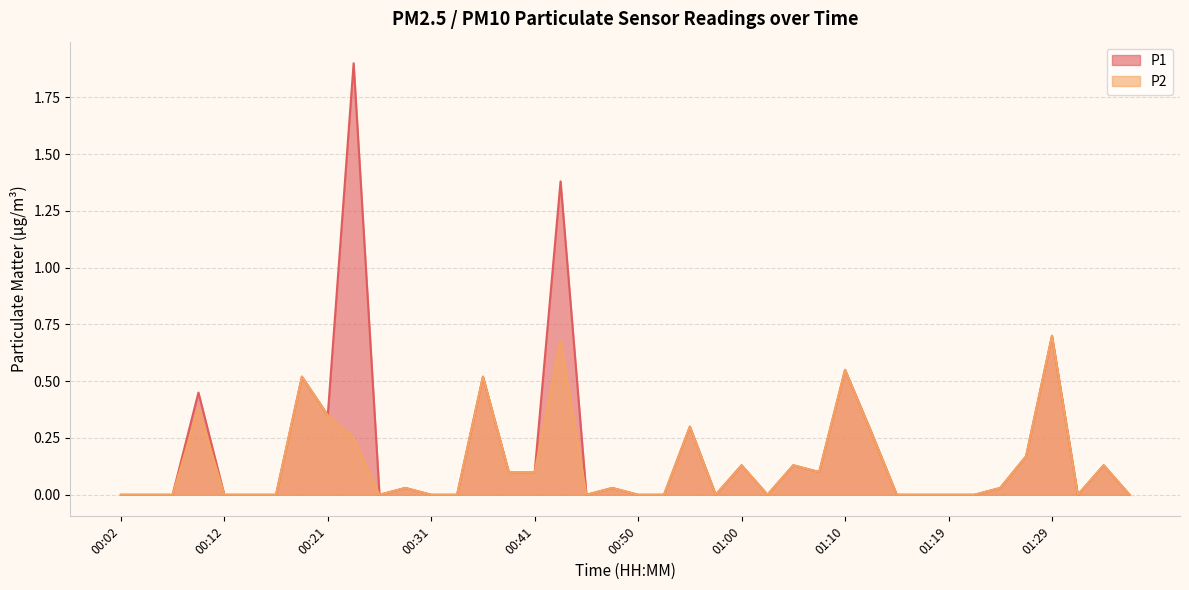

Where is the first local minimum for P2?

00:26